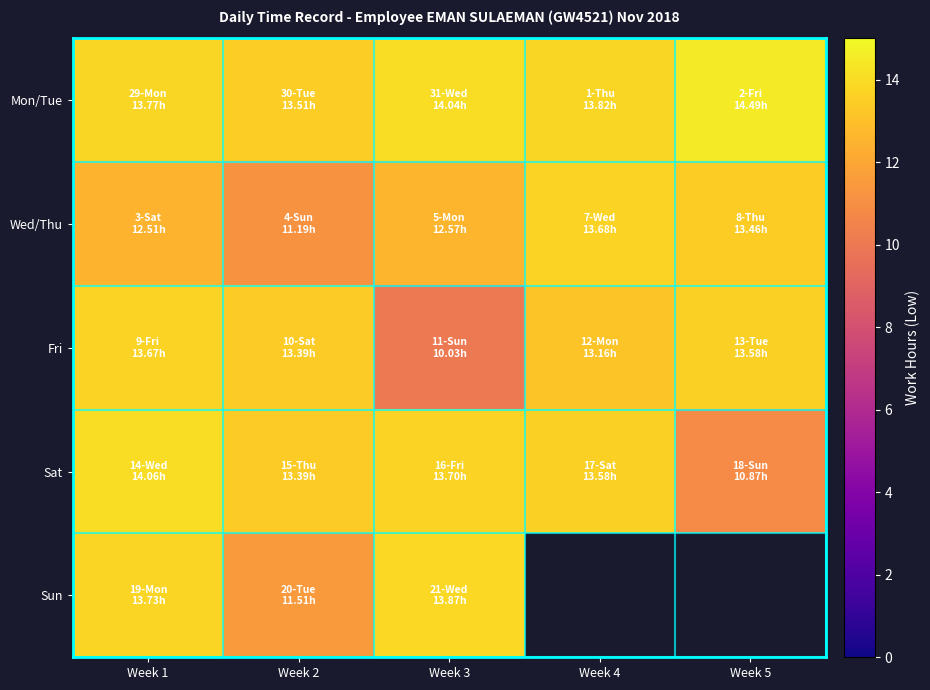

What is the difference between the Fri values at Week 3 and Week 1?

3.6